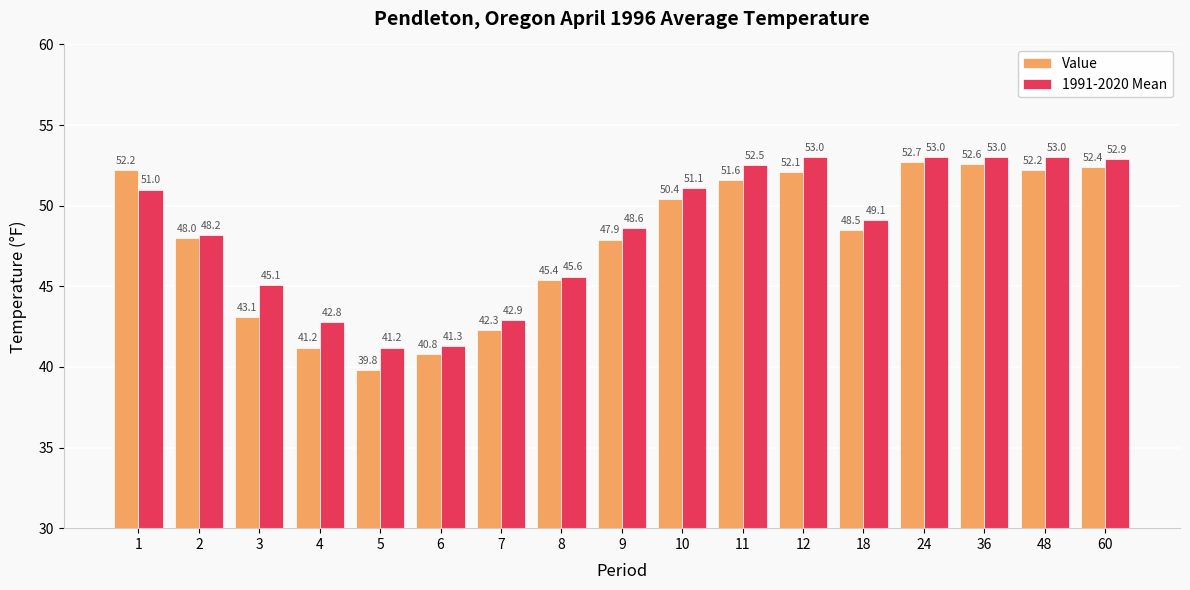

At 2, list the series in order from smallest to largest.

Value, 1991-2020 Mean